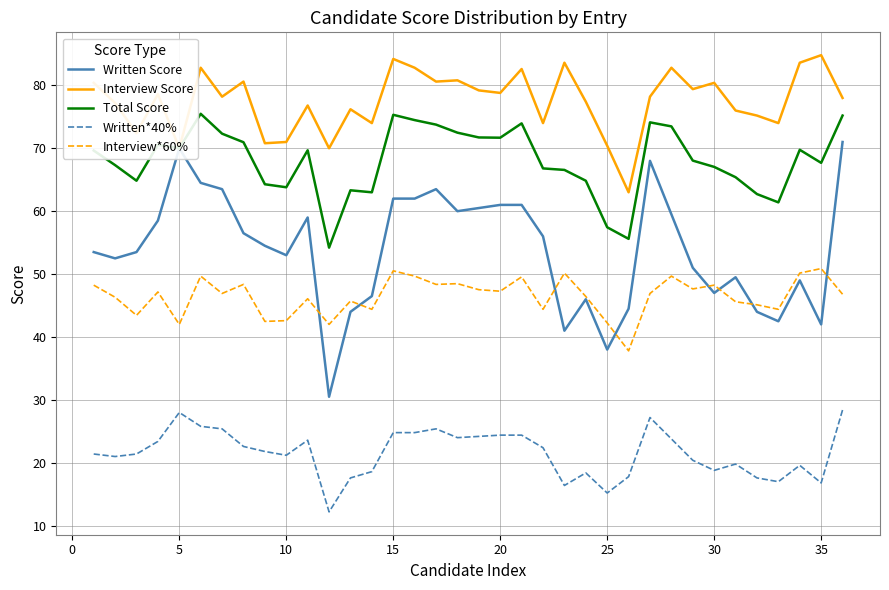

At how many categories does at least one series exceed 42?

36